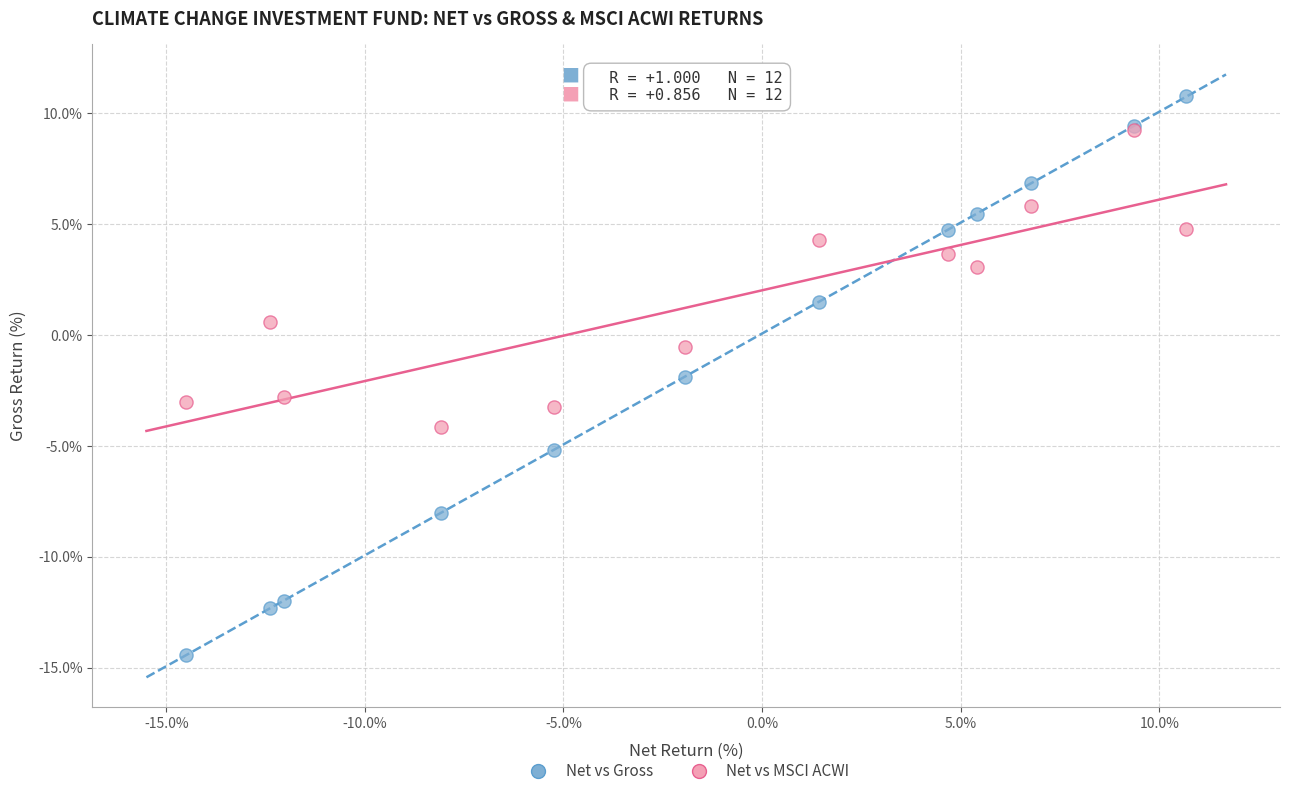

Which series reaches the minimum Y coordinate?

Net vs Gross